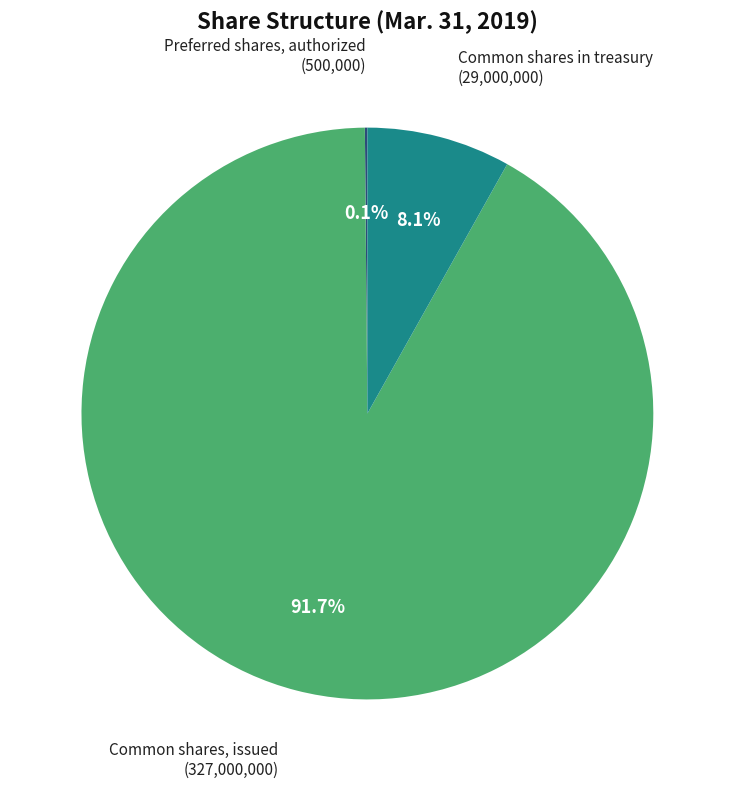

How much of the chart is everything except Common shares in treasury?

91.9%